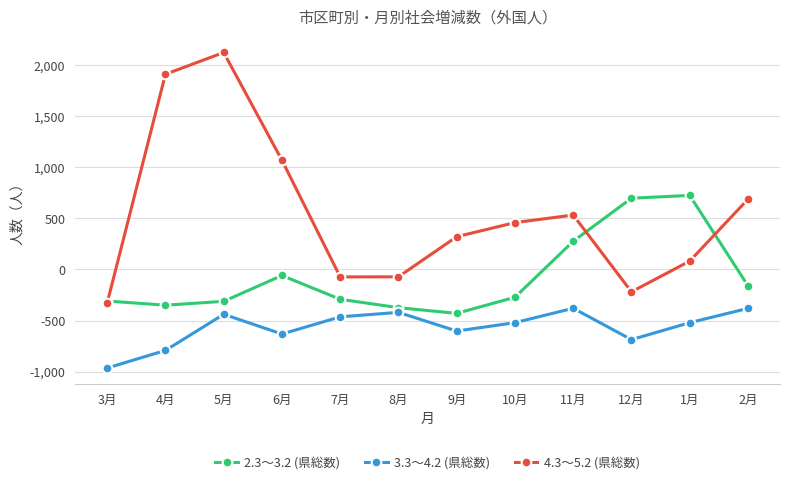

What is the label of the 10th point from the left?

12月